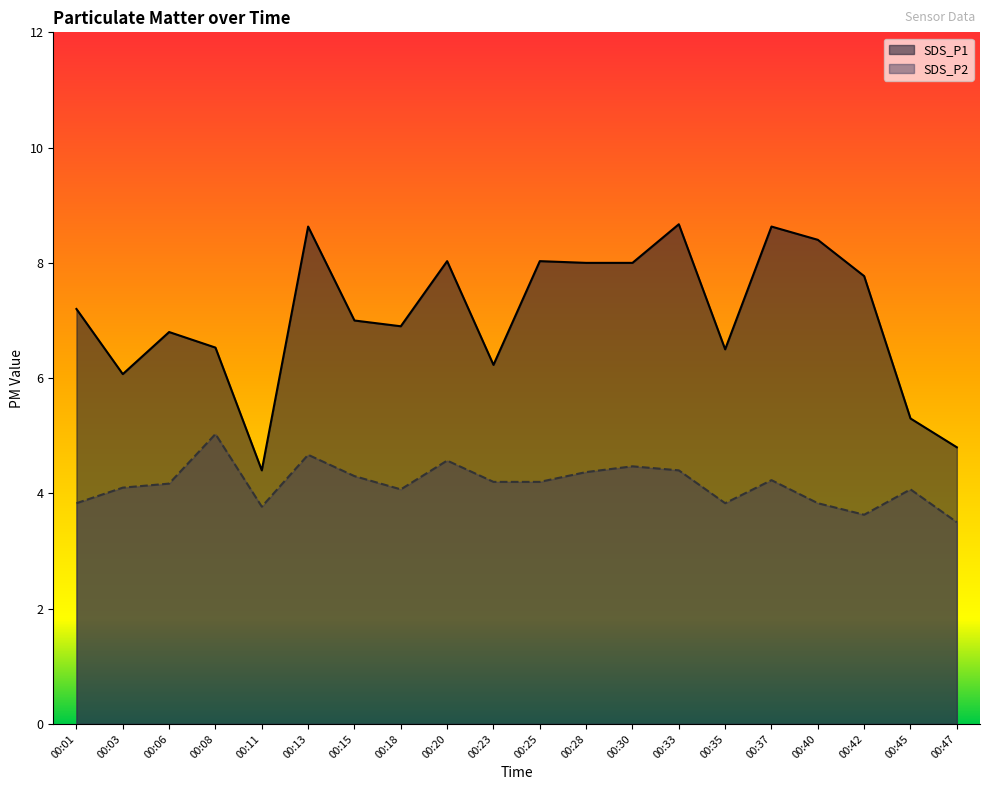

What are all the series names shown in the legend?

SDS_P1, SDS_P2